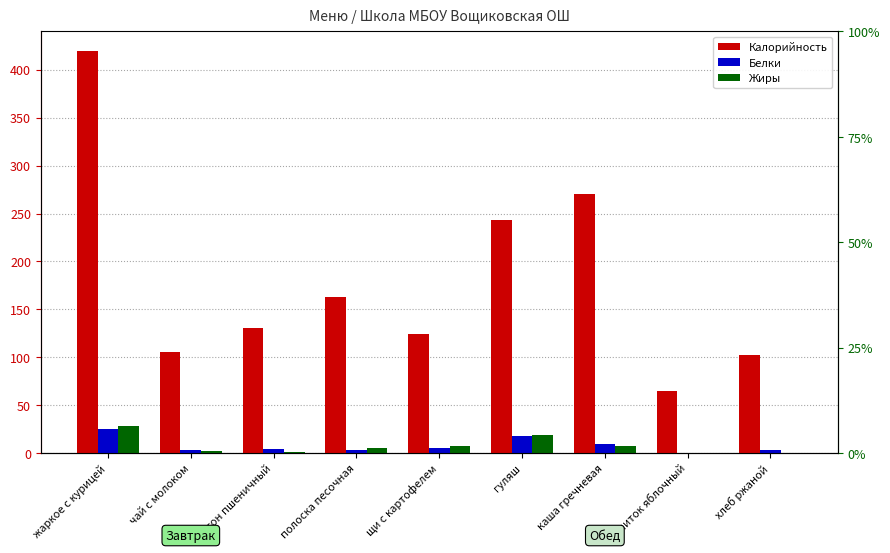

What is the sum of all Калорийность values?

1622.7